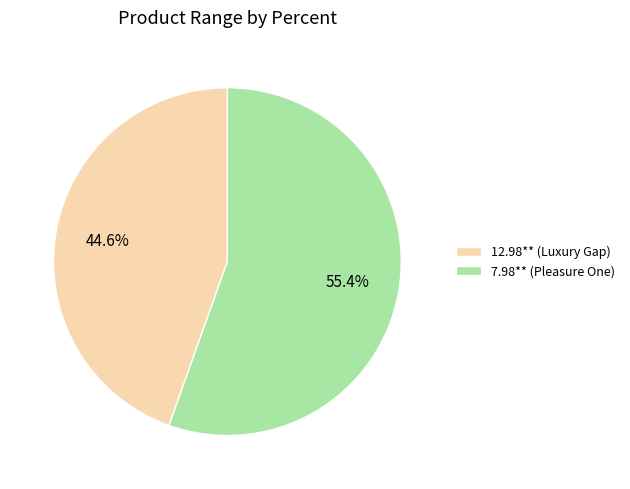

To the nearest percent, what percentage of the pie is 12.98** (Luxury Gap)?

45%